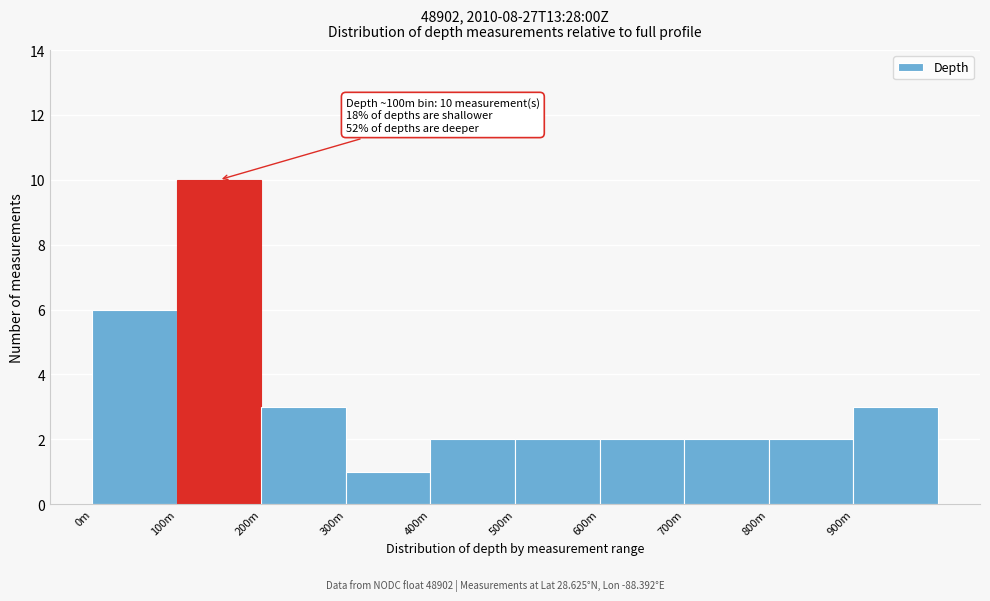

Reading right to left, transcribe all the data shown in this chart.

900m=3	800m=2	700m=2	600m=2	500m=2	400m=2	300m=1	200m=3	100m=10	0m=6